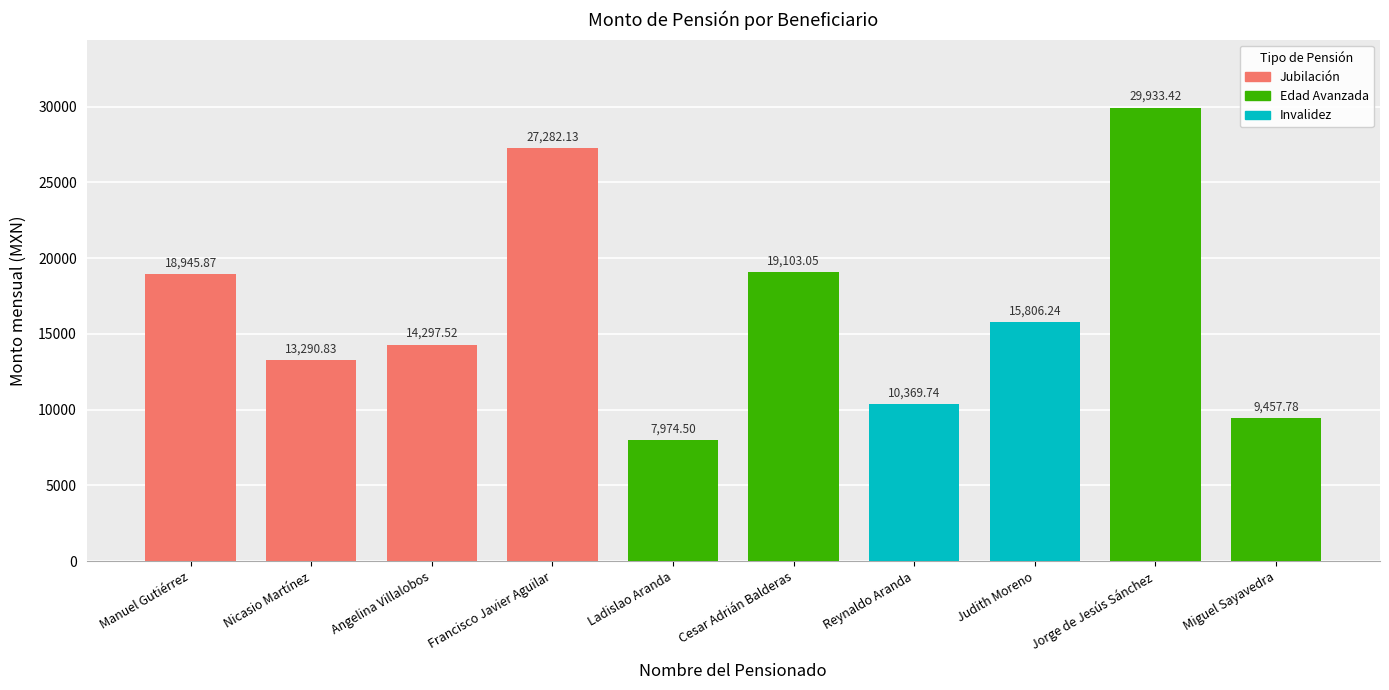

Is it true that the value at Judith Moreno is 25038.5?

False